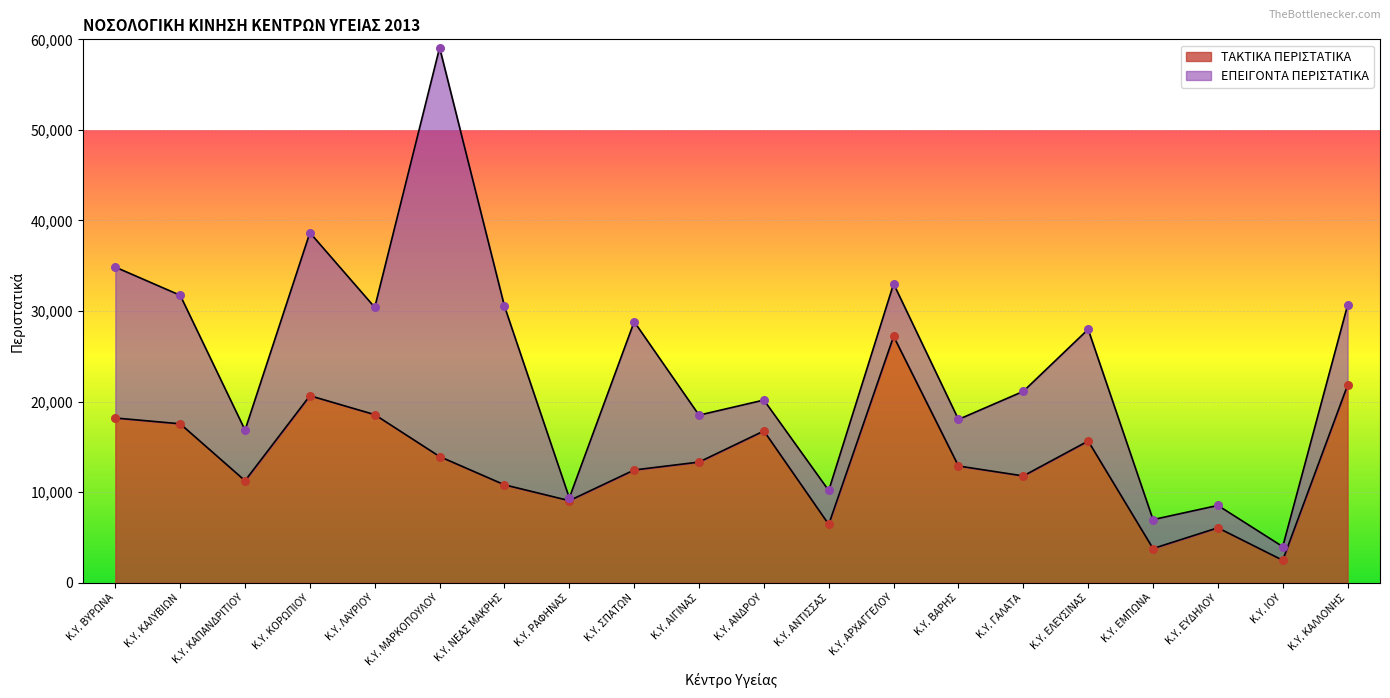

What is the change in value from Κ.Υ. ΑΙΓΙΝΑΣ to Κ.Υ. ΚΑΛΛΟΝΗΣ?

+8488